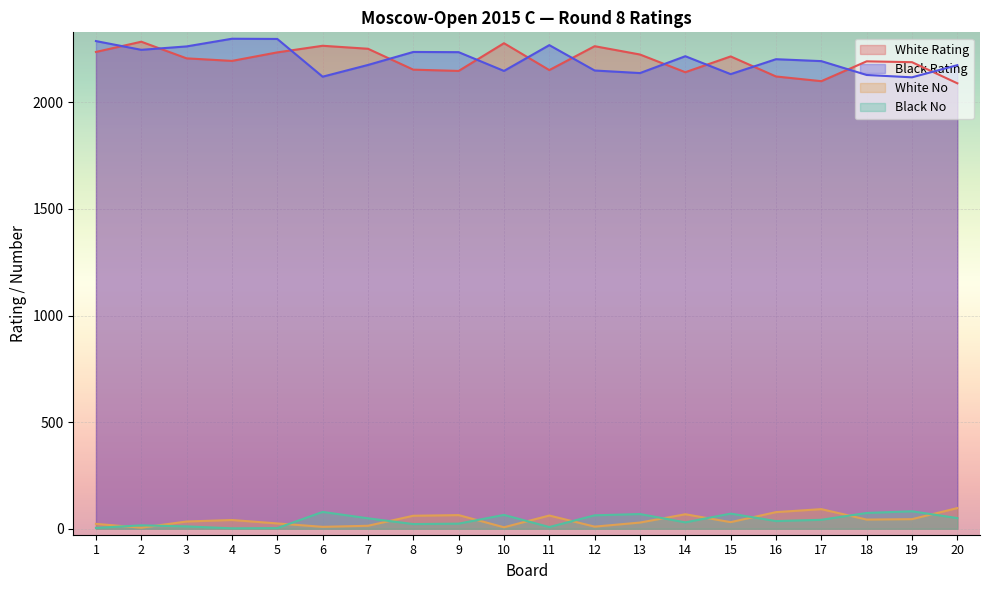

Between 15 and 2, which is larger?

2